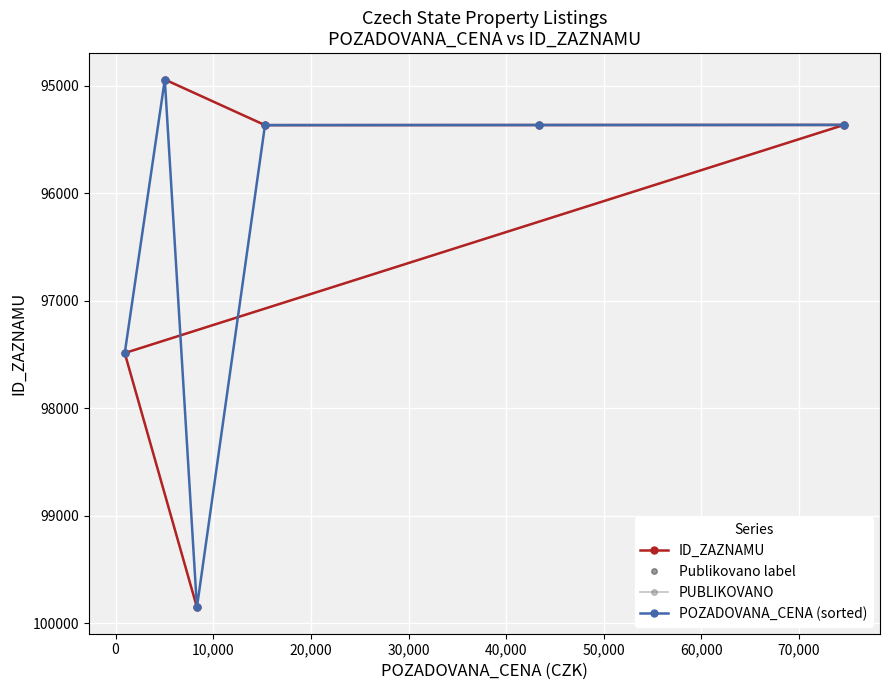

Read the PUBLIKOVANO value at 30,000.

95368